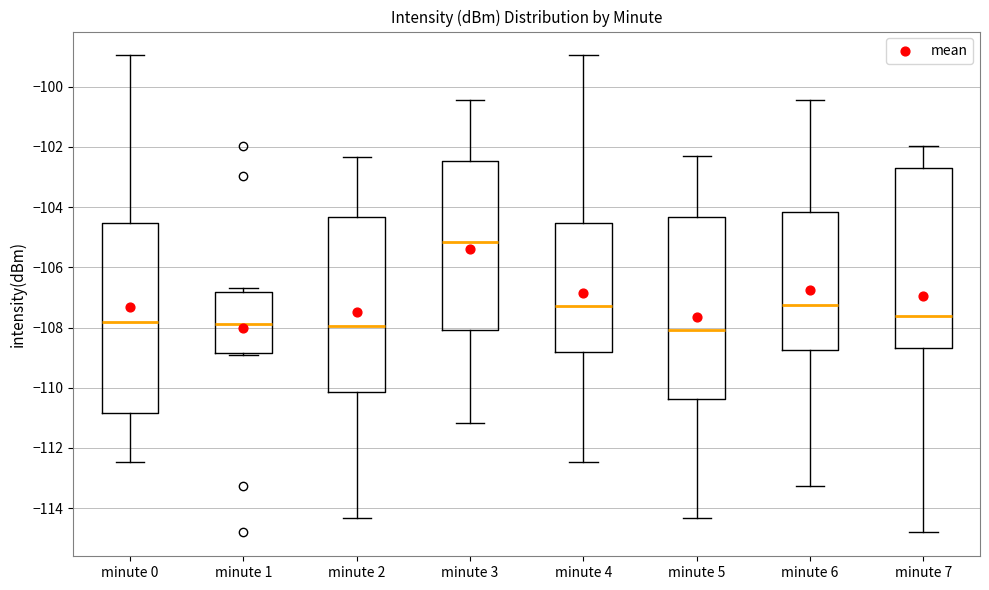

Reading left to right, read every box against the y-axis: the position of its median line, the range the box covers, and the ends of its whiskers. The values are not printed on the chart, so give them approximately, as read against the axis.

minute 0: median -107.8, box -110.8 to -104.6, whiskers -112.4 to -99.0
minute 1: median -107.8, box -108.8 to -106.8, whiskers -108.8 to -106.6
minute 2: median -108.0, box -110.2 to -104.4, whiskers -114.4 to -102.4
minute 3: median -105.2, box -108.0 to -102.4, whiskers -111.2 to -100.4
minute 4: median -107.2, box -108.8 to -104.6, whiskers -112.4 to -99.0
minute 5: median -108.0, box -110.4 to -104.4, whiskers -114.4 to -102.2
minute 6: median -107.2, box -108.8 to -104.2, whiskers -113.2 to -100.4
minute 7: median -107.6, box -108.6 to -102.8, whiskers -114.8 to -102.0